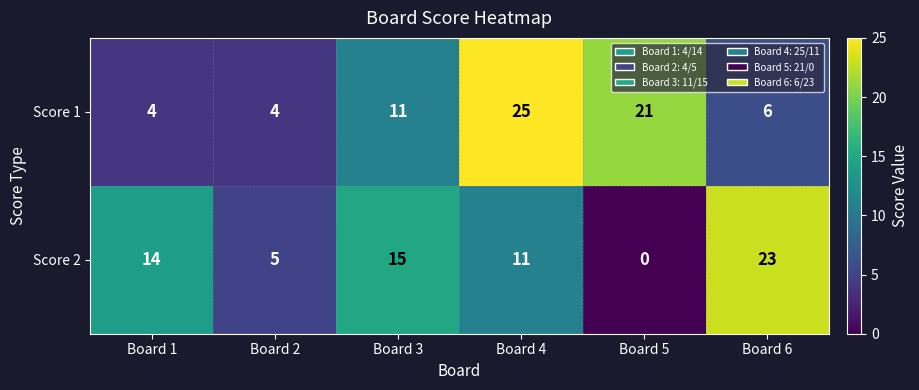

What is the spread (max minus min) of values at Board 3?

4